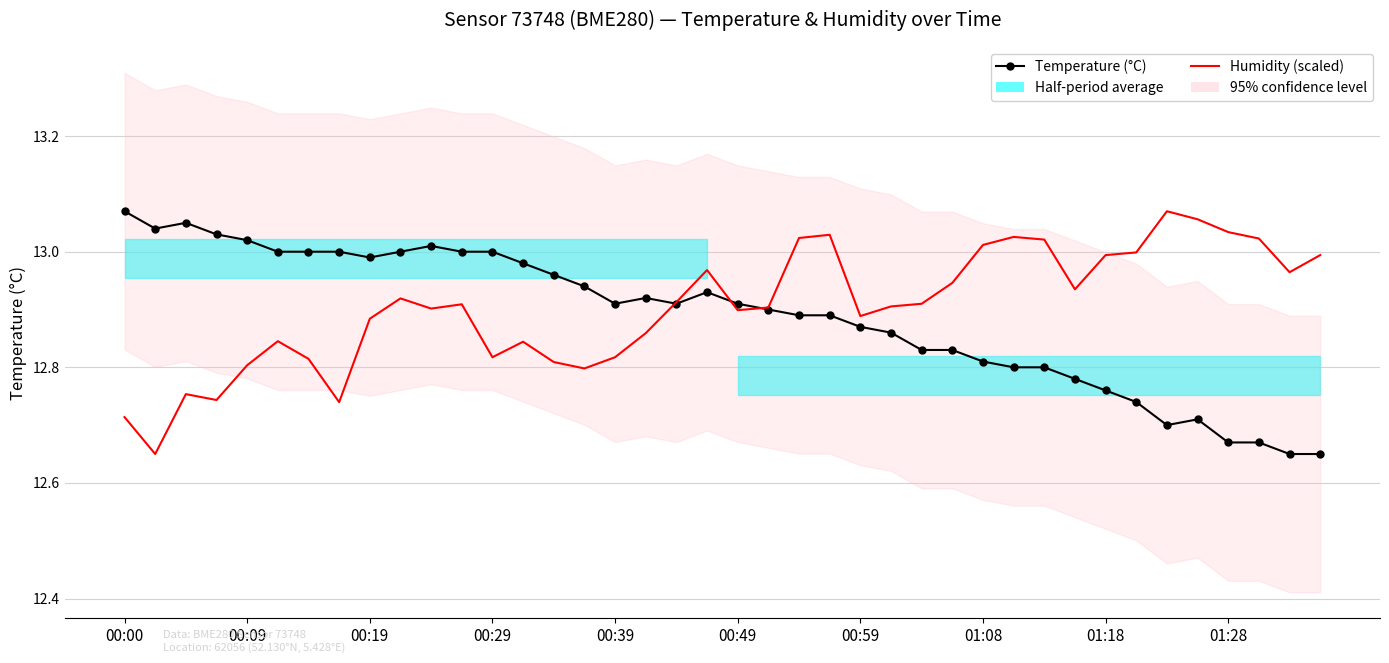

The Temperature (°C) series shows 4.1 at 13. True or false?

False